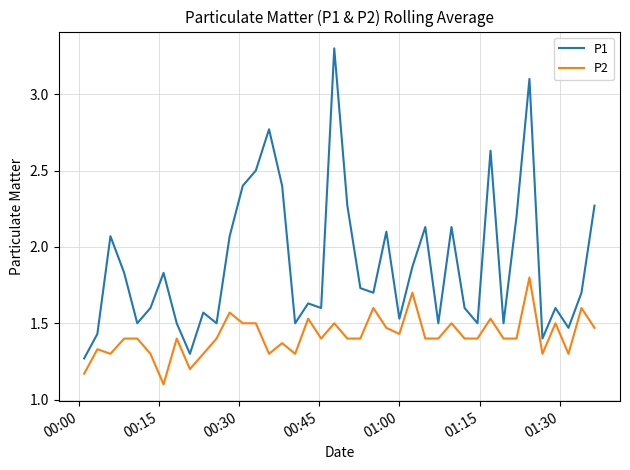

Which series has the widest spread of values?

P1